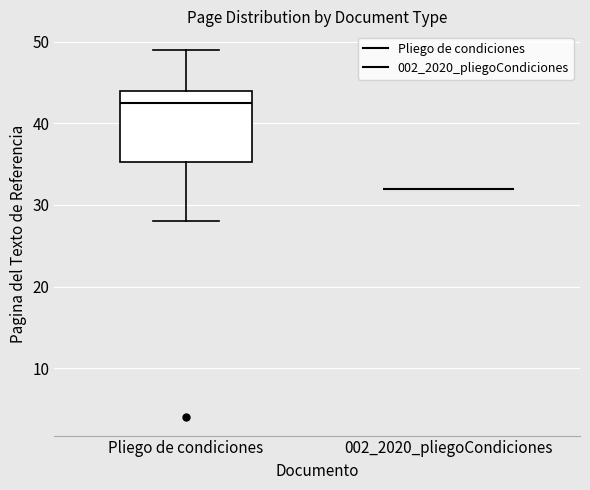

Where is the lower edge of the box for Pliego de condiciones on the y-axis? The values are not printed on the chart, so give them approximately, as read against the axis.

35